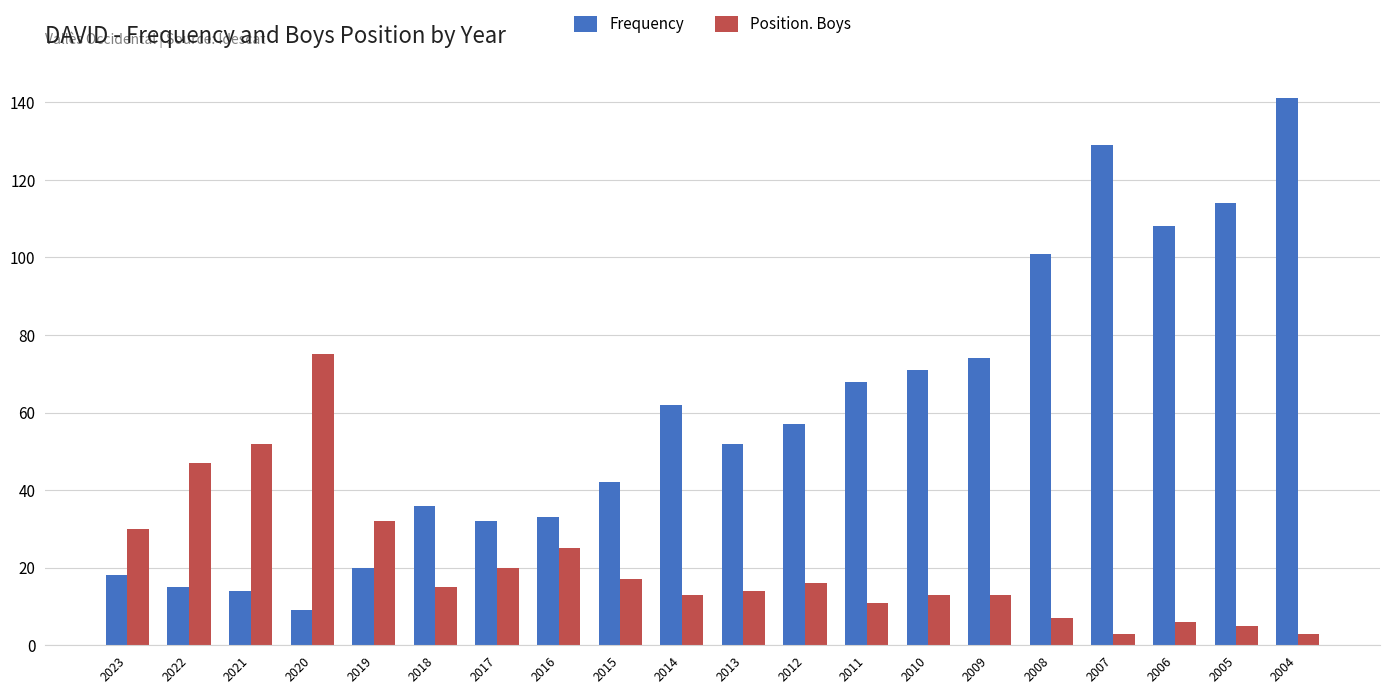

At which label does Frequency reach its minimum?

2020